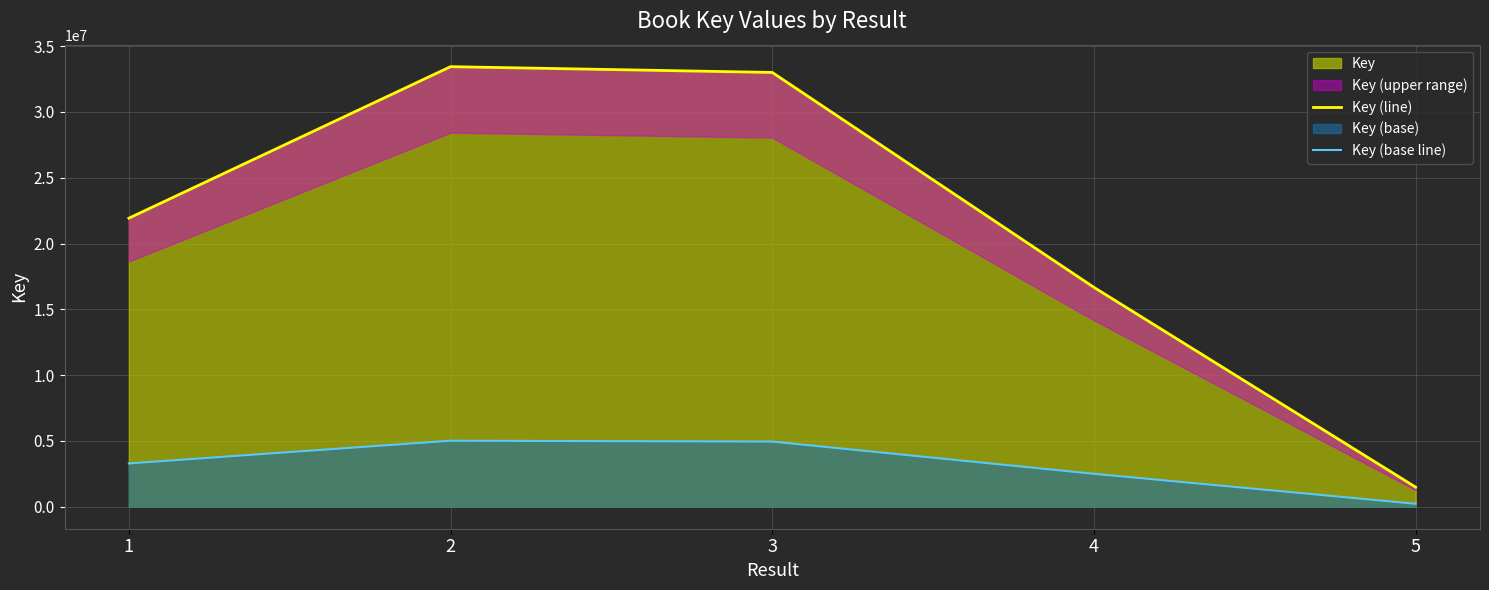

At how many categories does at least one series exceed 7837330?

4